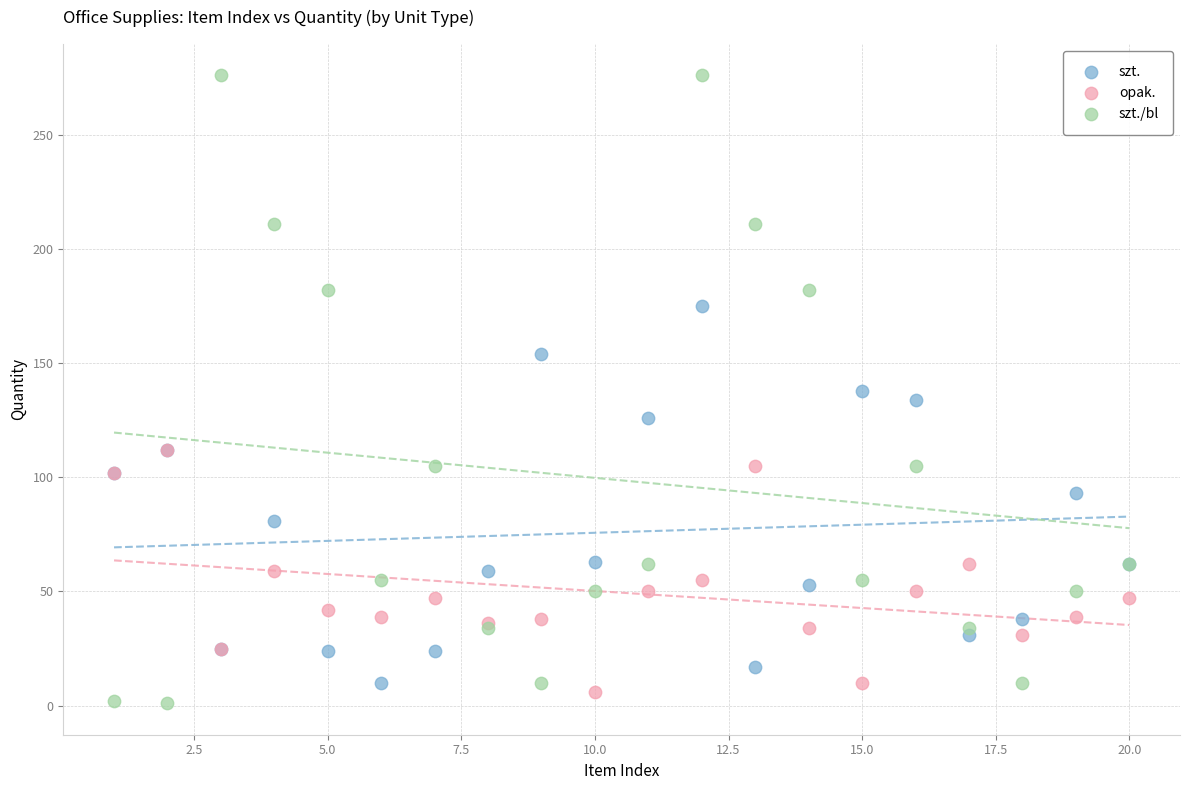

Which series contains the lowest Y value?

szt./bl